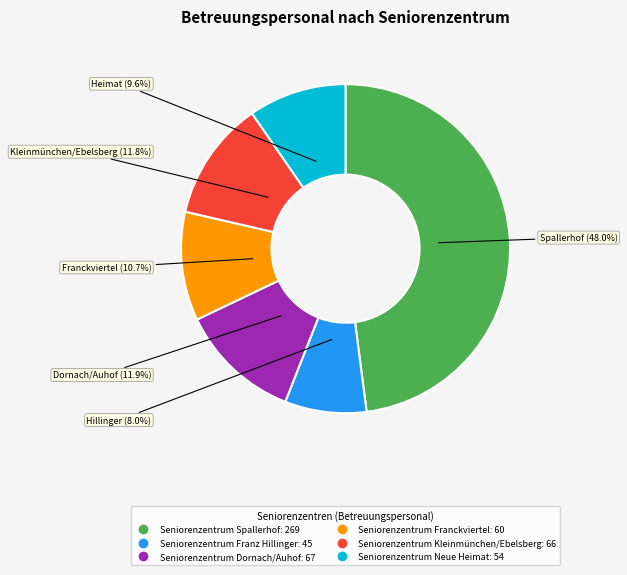

Is the sum of Seniorenzentrum Kleinmünchen/Ebelsberg and Seniorenzentrum Spallerhof greater than half?

Yes